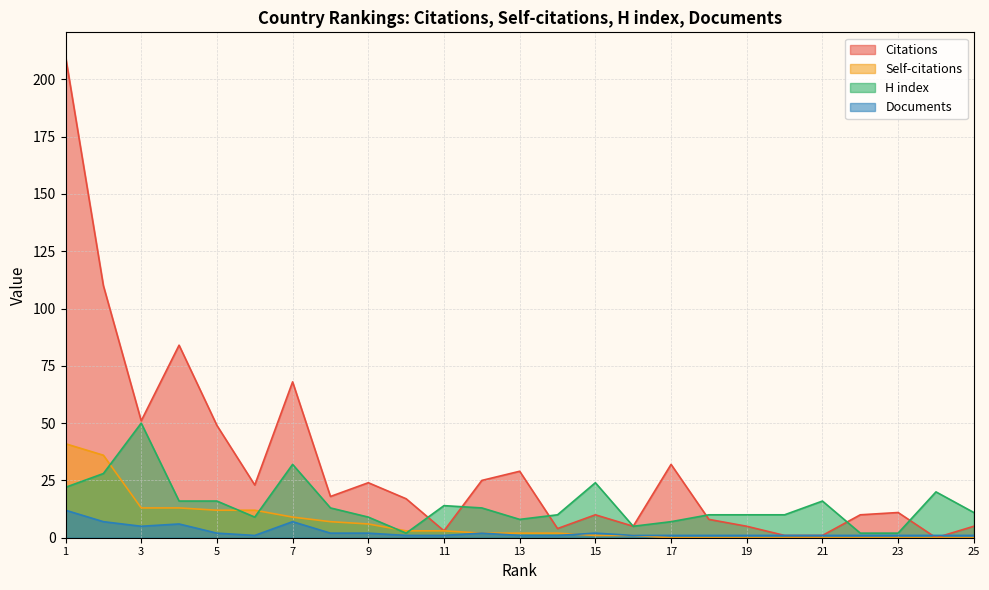

How many lines are shown in the chart?

4